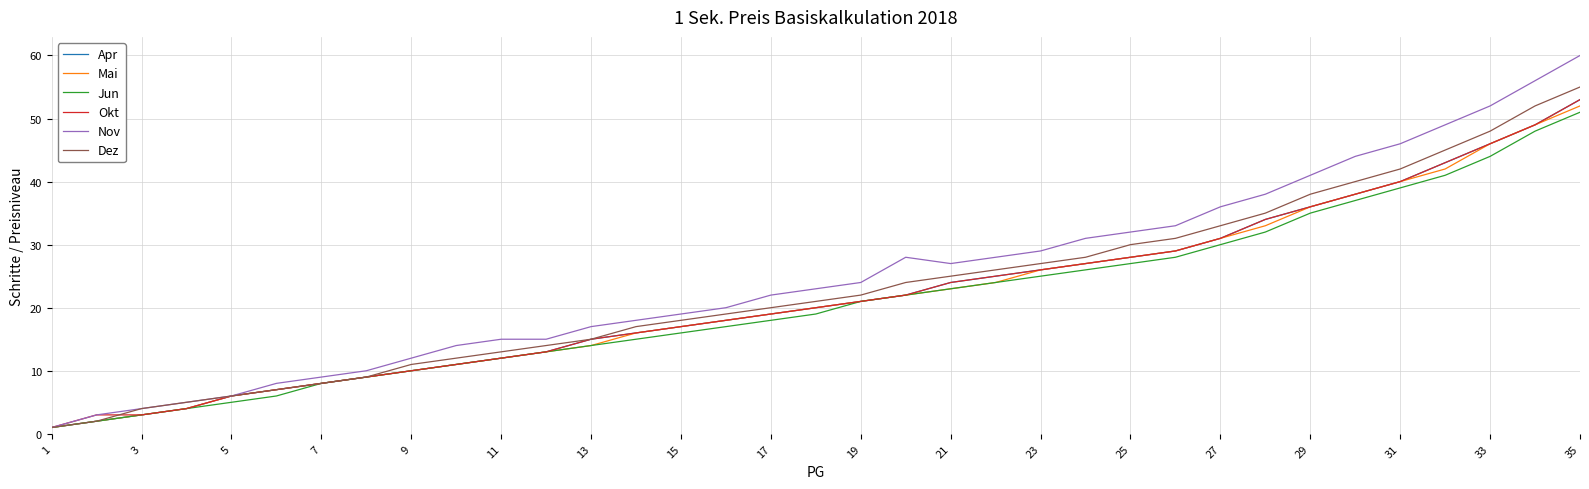

What is the greatest value displayed?

60